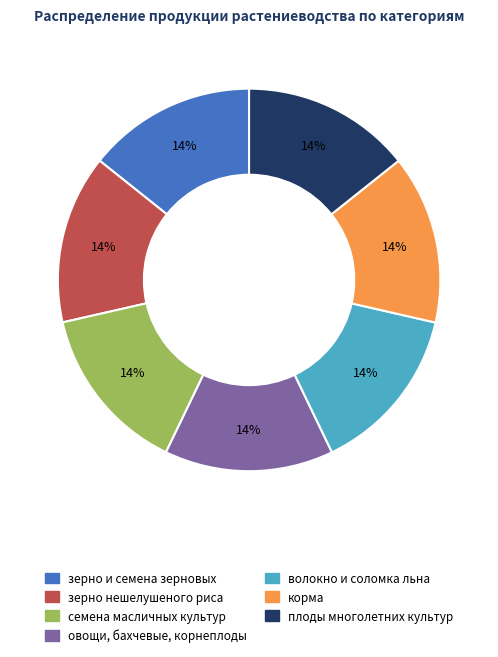

Do корма and плоды многолетних культур together represent more than half of the pie?

No